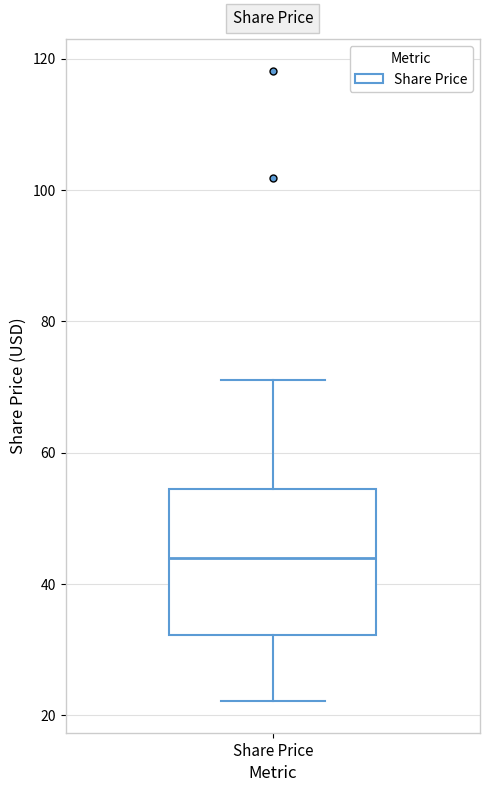

Read this box plot against the y-axis: the position of the median line, the range covered by the box, and the ends of both whiskers. The values are not printed on the chart, so give them approximately, as read against the axis.

median 44, box 32 to 54, whiskers 22 to 72